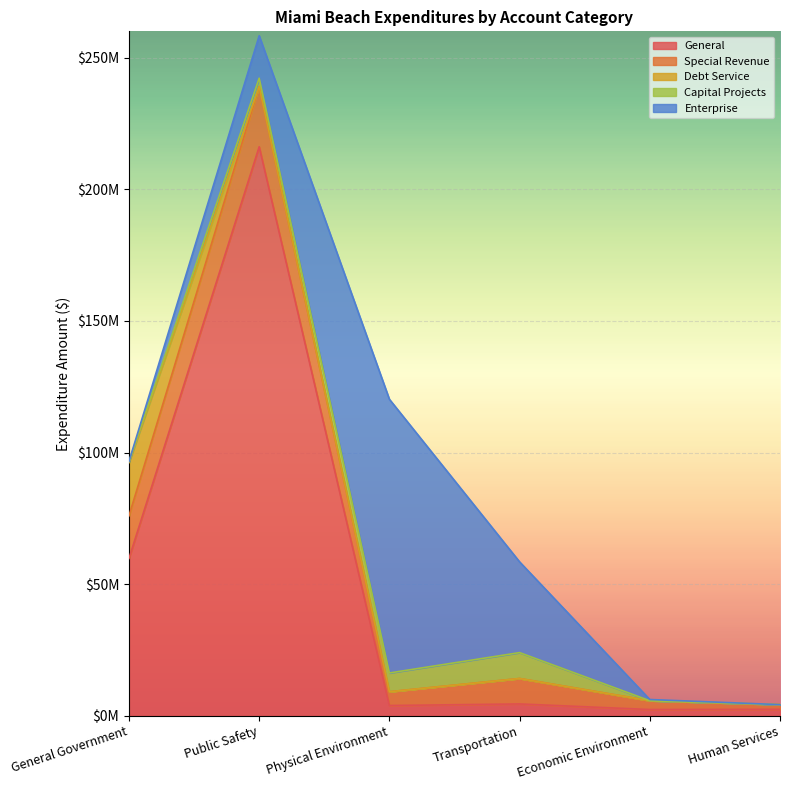

What is the greatest value displayed?

216151370